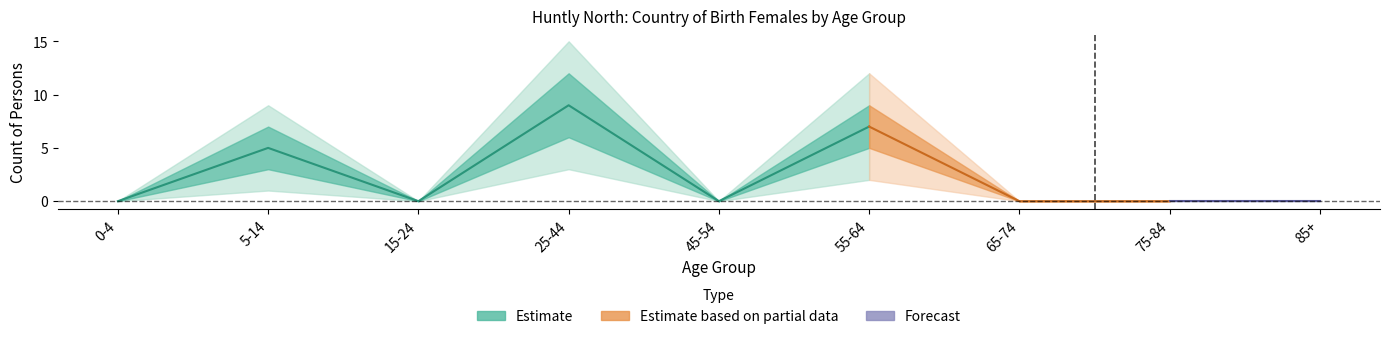

Between 45-54 and 15-24, which is larger?

45-54